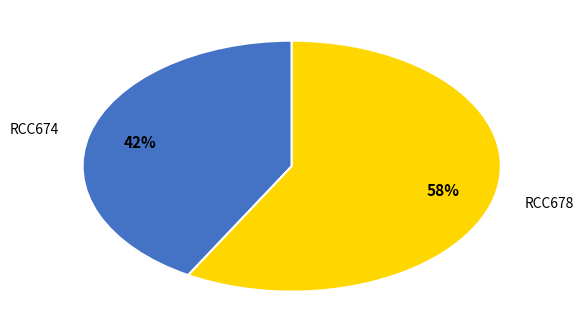

Is the sum of RCC674 and RCC678 greater than half?

Yes